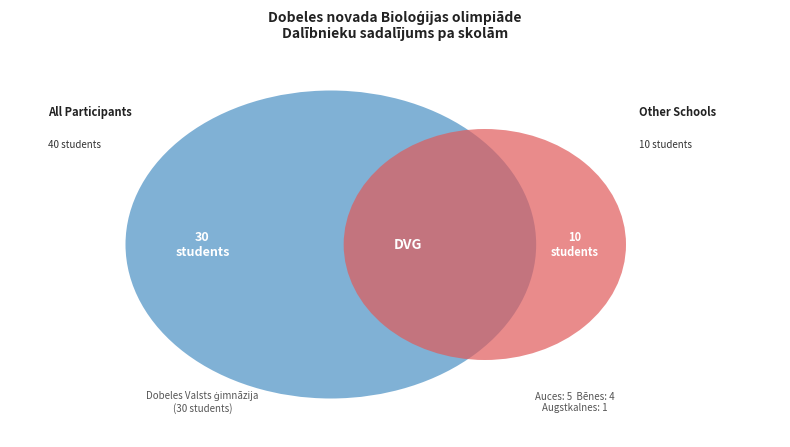

What is the majority slice?

Dobeles Valsts ģimnāzija